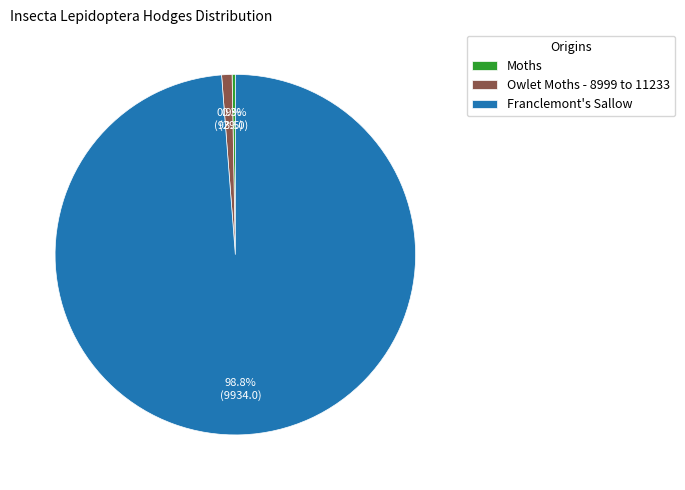

Is there any slice that represents more than half of the pie?

Yes